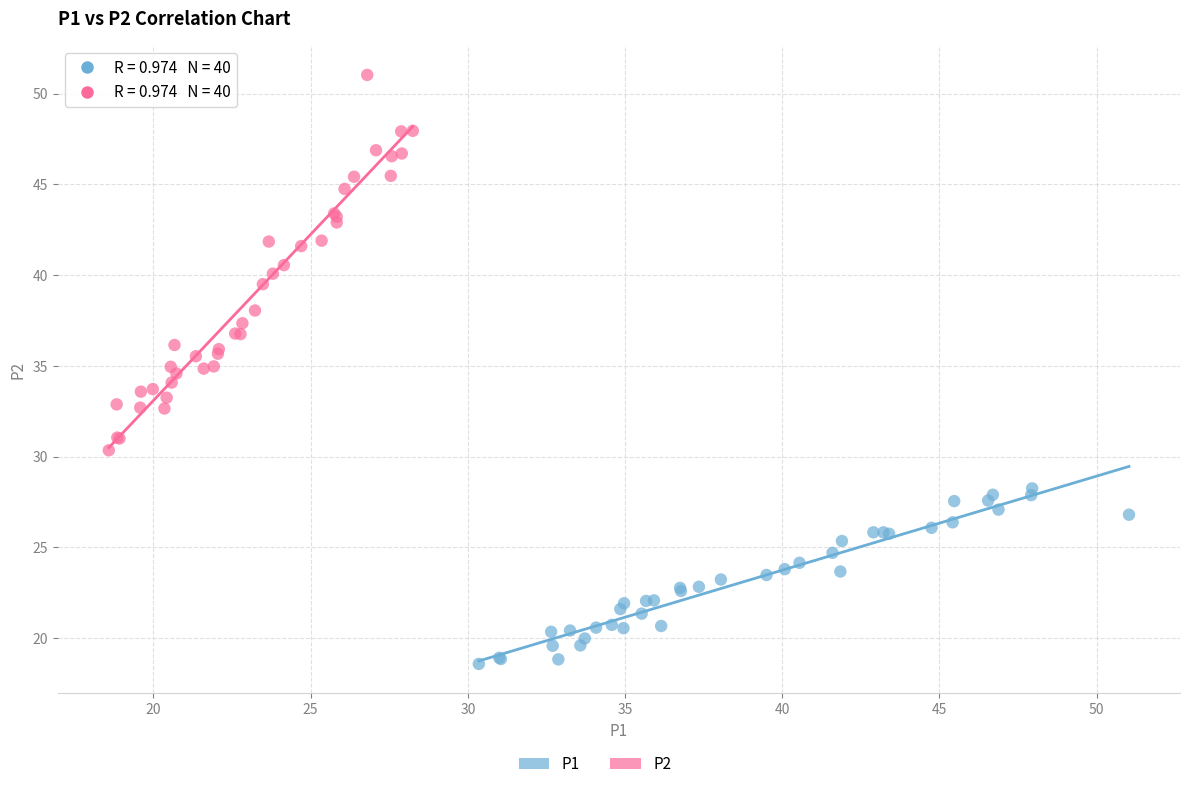

Which series contains the highest Y value?

P2